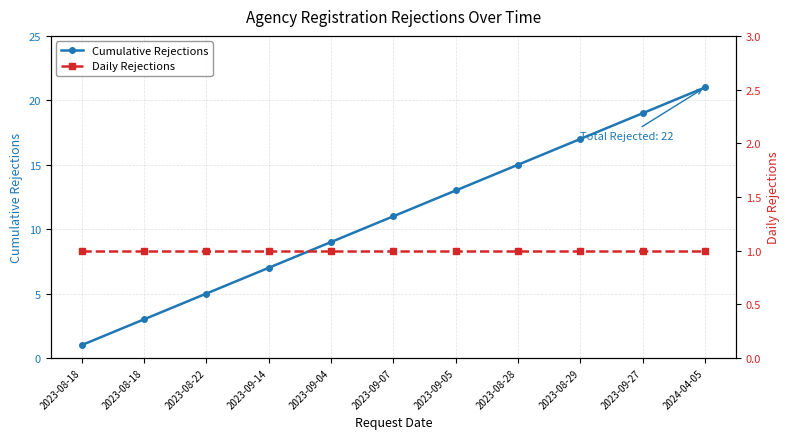

Where is Cumulative Rejections nearest to the value 11?

2023-09-07